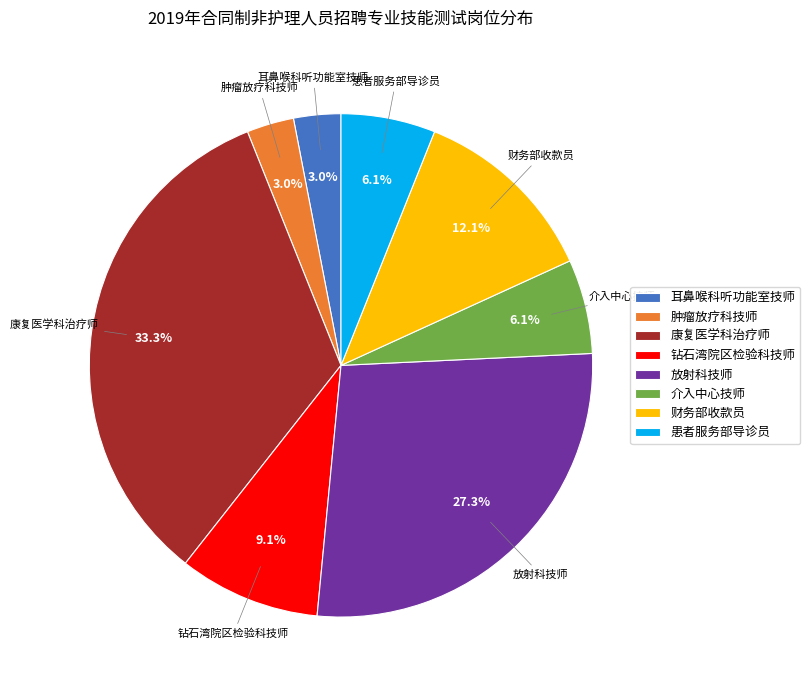

To the nearest percent, what is the average slice percentage?

12%